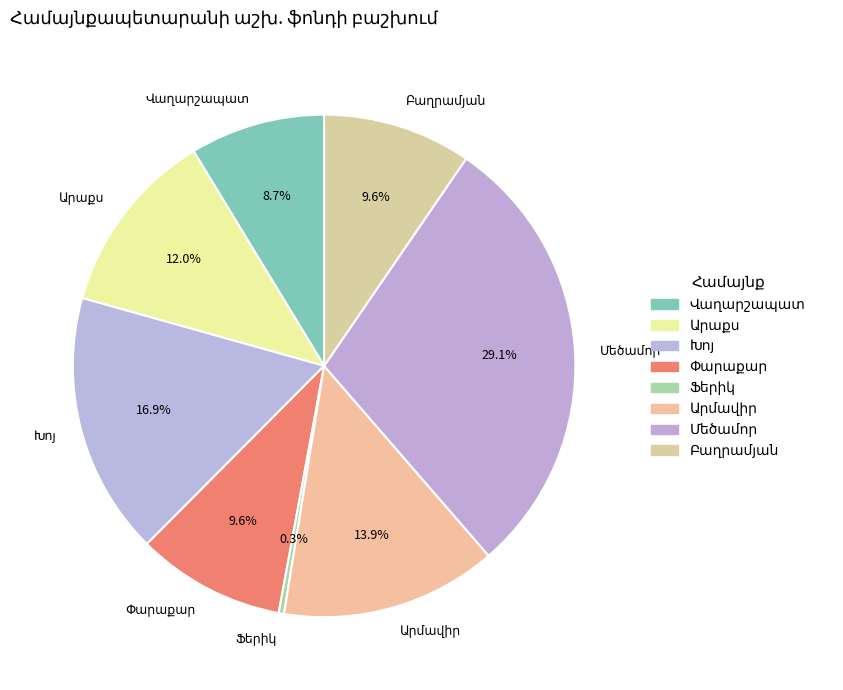

Is there a majority slice in this chart?

No